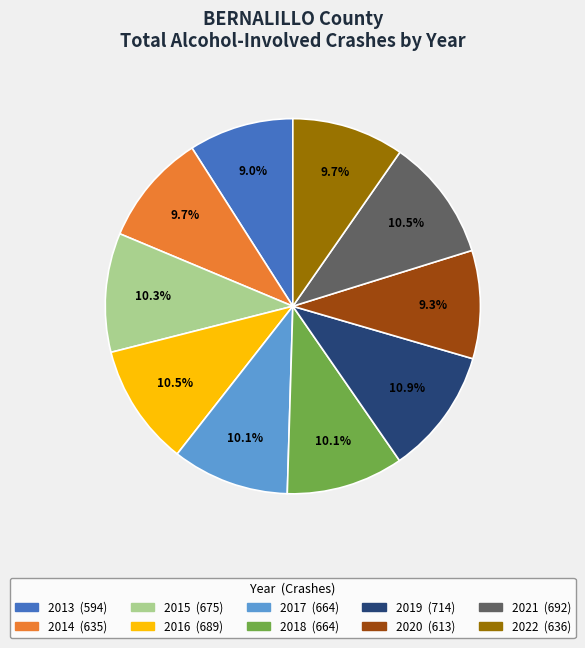

To the nearest percent, what percentage of the pie is 2013?

9%